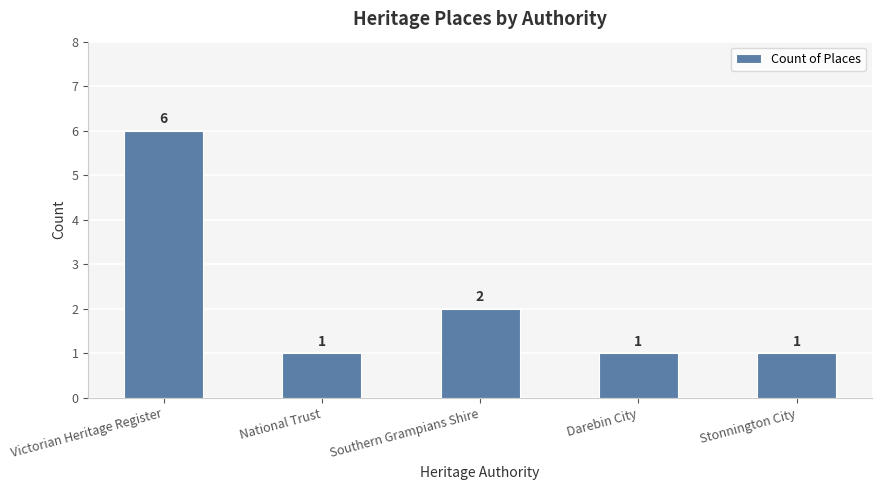

What is the ratio of the value at Stonnington City to the value at Southern Grampians Shire?

0.5